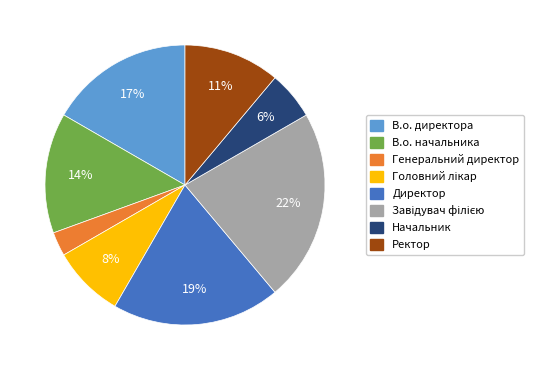

Is there a majority slice in this chart?

No